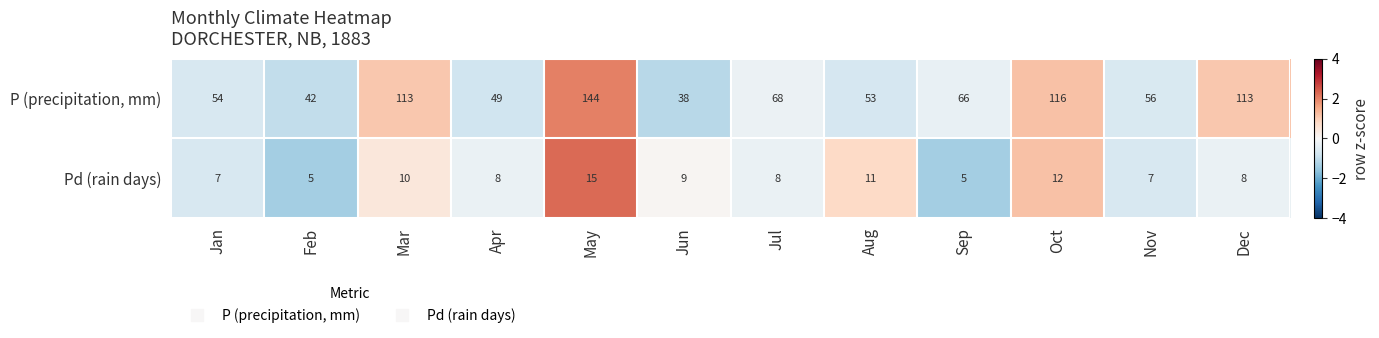

What is the greatest value displayed?

144